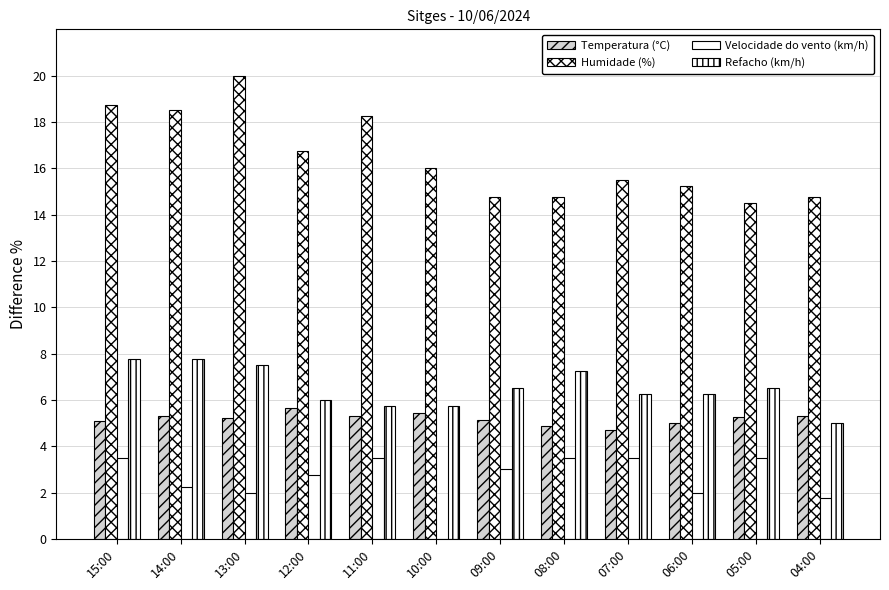

Reading right to left, extract all data points from this chart.

Temperatura (°C): 5.3	5.2	5.0	4.7	4.9	5.2	5.4	5.3	5.7	5.2	5.3	5.1
Humidade (%): 14.8	14.5	15.2	15.5	14.8	14.8	16.0	18.2	16.8	20.0	18.5	18.8
Velocidade do vento (km/h): 1.8	3.5	2.0	3.5	3.5	3.0	0.0	3.5	2.8	2.0	2.2	3.5
Refacho (km/h): 5.0	6.5	6.2	6.2	7.2	6.5	5.8	5.8	6.0	7.5	7.8	7.8